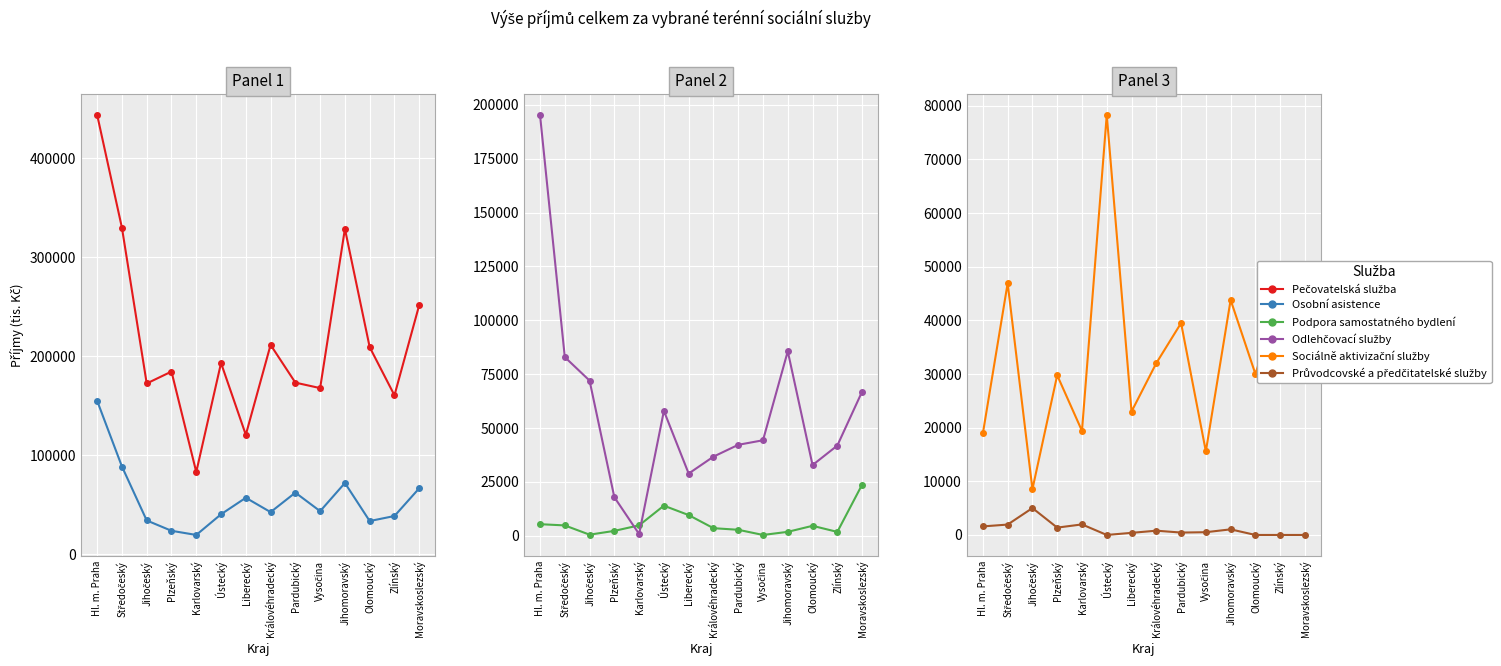

What are all the series names shown in the legend?

Pečovatelská služba, Osobní asistence, Podpora samostatného bydlení, Odlehčovací služby, Sociálně aktivizační služby, Průvodcovské a předčitatelské služby